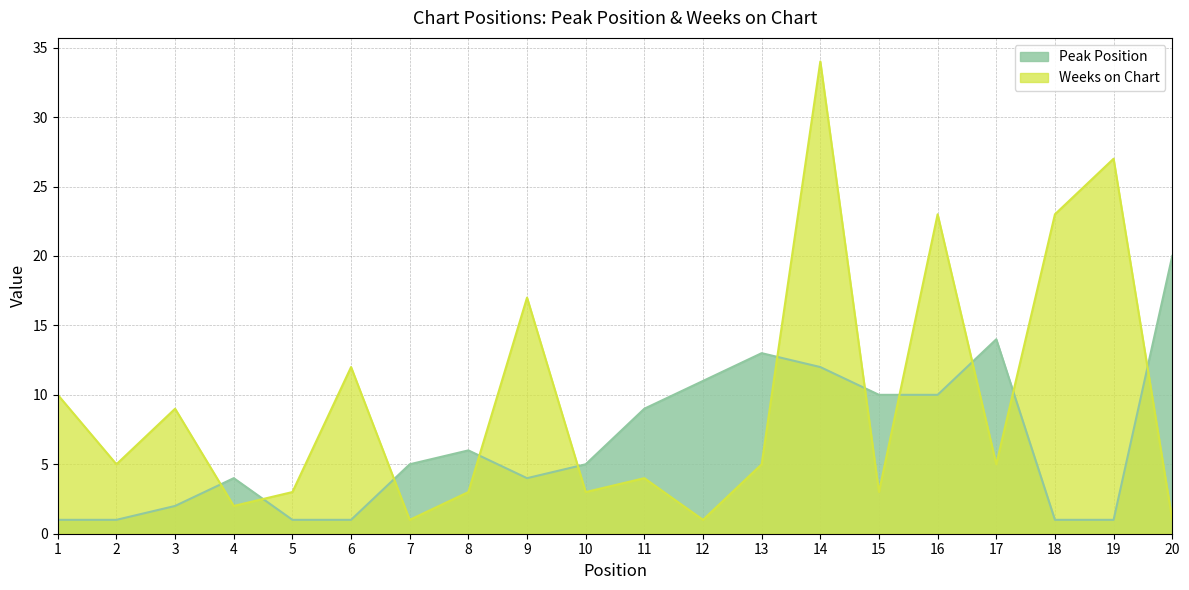

Reading left to right, extract all data points from this chart.

Peak Position: 1	1	2	4	1	1	5	6	4	5	9	11	13	12	10	10	14	1	1	20
Weeks on Chart: 10	5	9	2	3	12	1	3	17	3	4	1	5	34	3	23	5	23	27	1